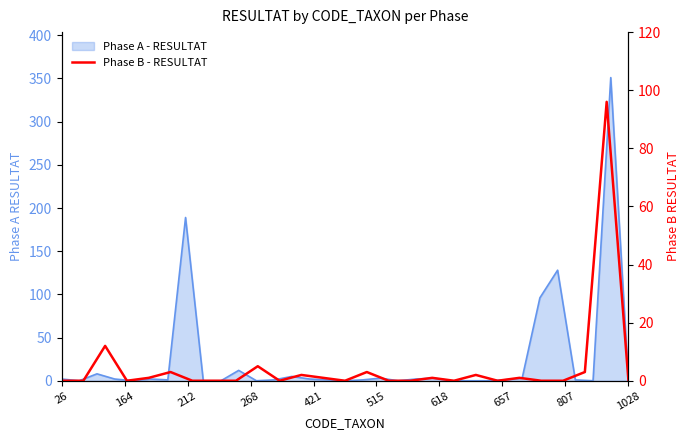

Reading right to left, transcribe all the data shown in this chart.

0	96	3	0	0	1	0	2	0	1	0	0	3	0	1	2	0	5	0	0	0	3	1	0	12	0	0